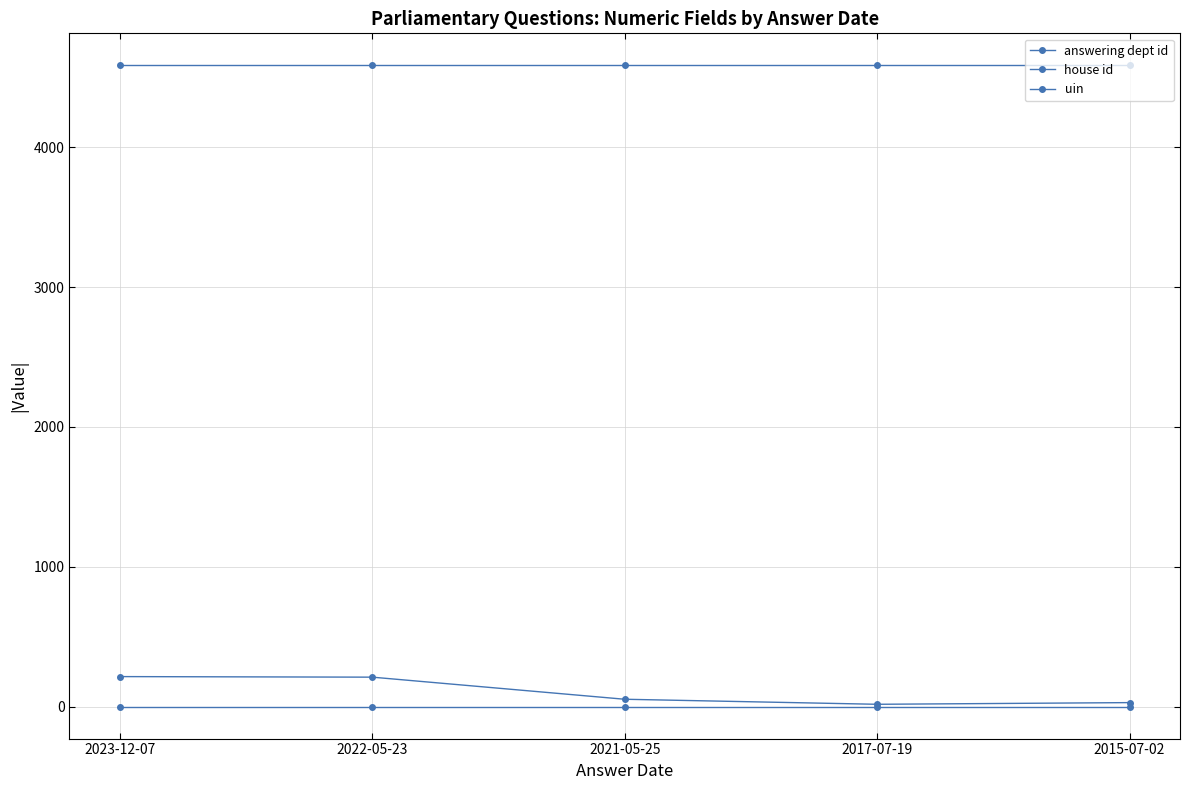

How many series are shown in this chart?

3